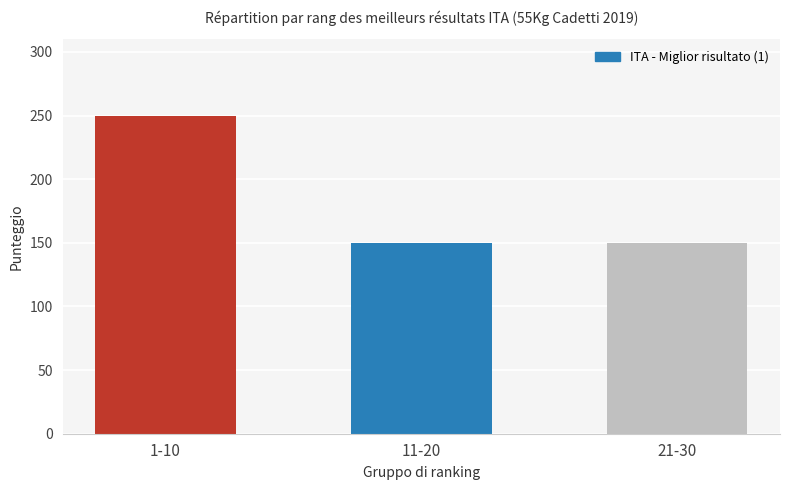

What is the label of the 2nd bar from the right?

11-20